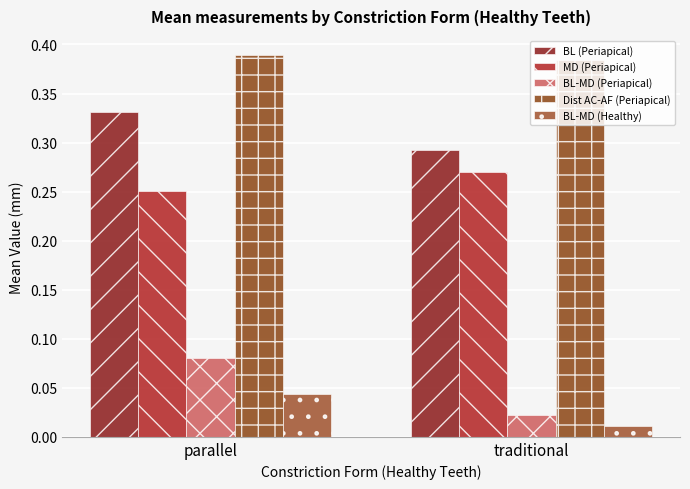

How many distinct data groups are displayed?

5